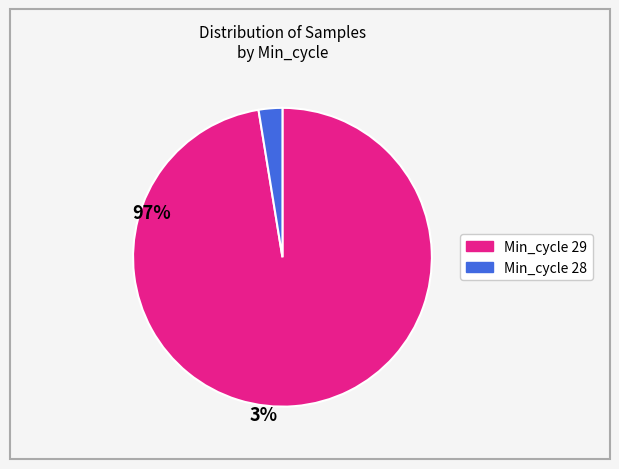

Is there any slice that represents more than half of the pie?

Yes